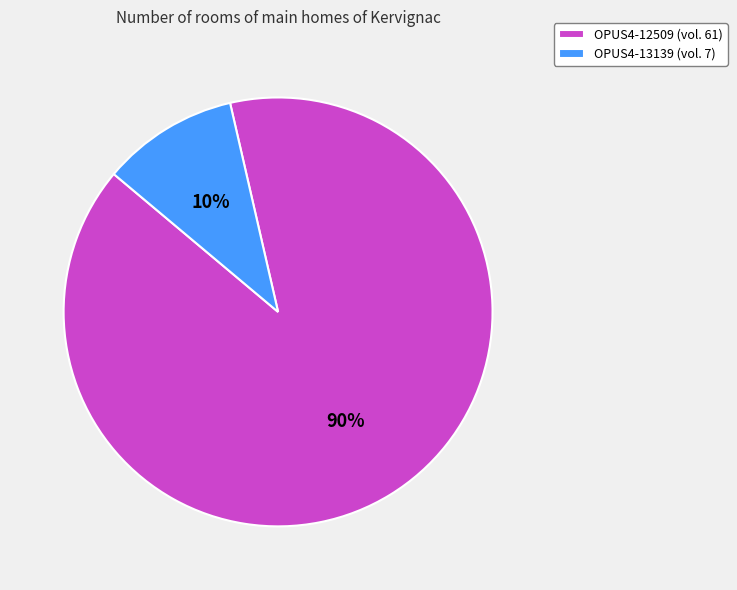

Rank the categories by value from highest to lowest.

OPUS4-12509, OPUS4-13139